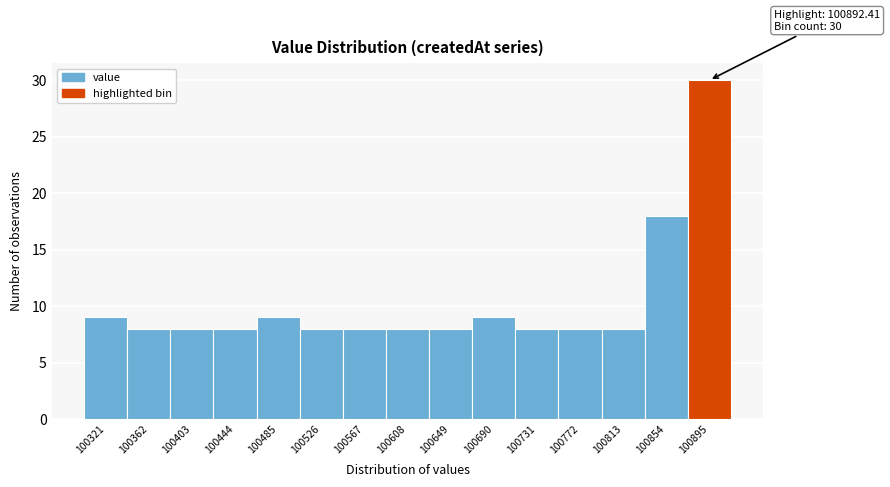

Which range on the x-axis has the tallest bar?

100875 to 100915